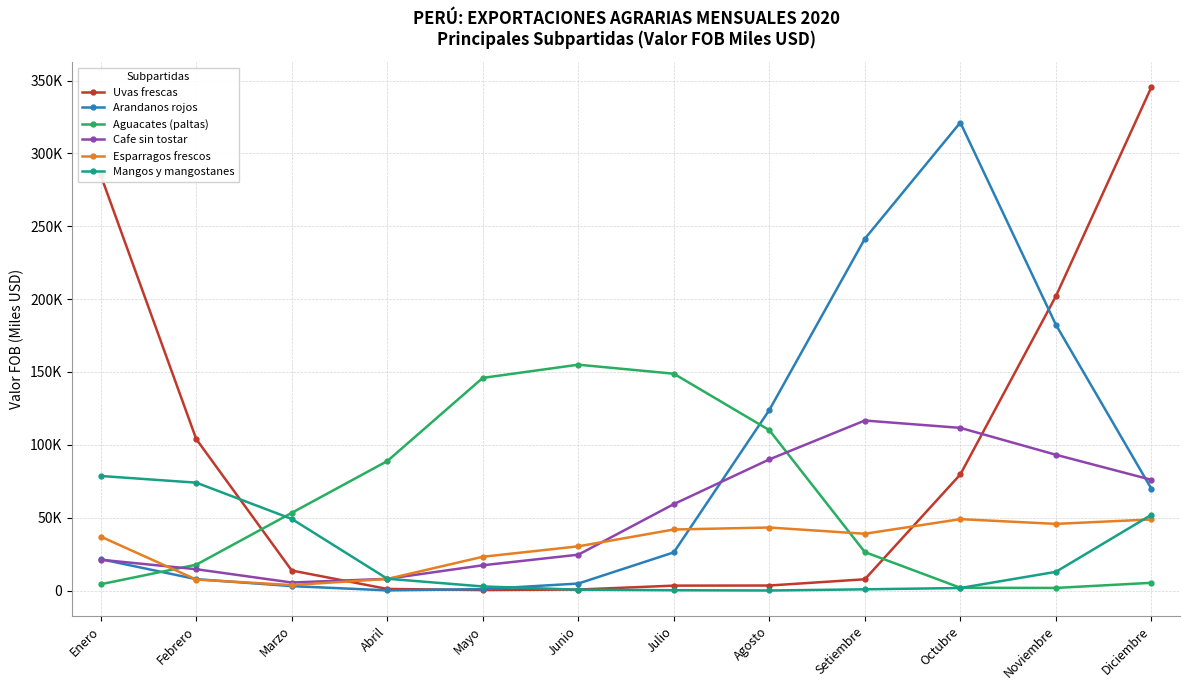

What are all the series names shown in the legend?

Uvas frescas, Arandanos rojos, Aguacates (paltas), Cafe sin tostar, Esparragos frescos, Mangos y mangostanes